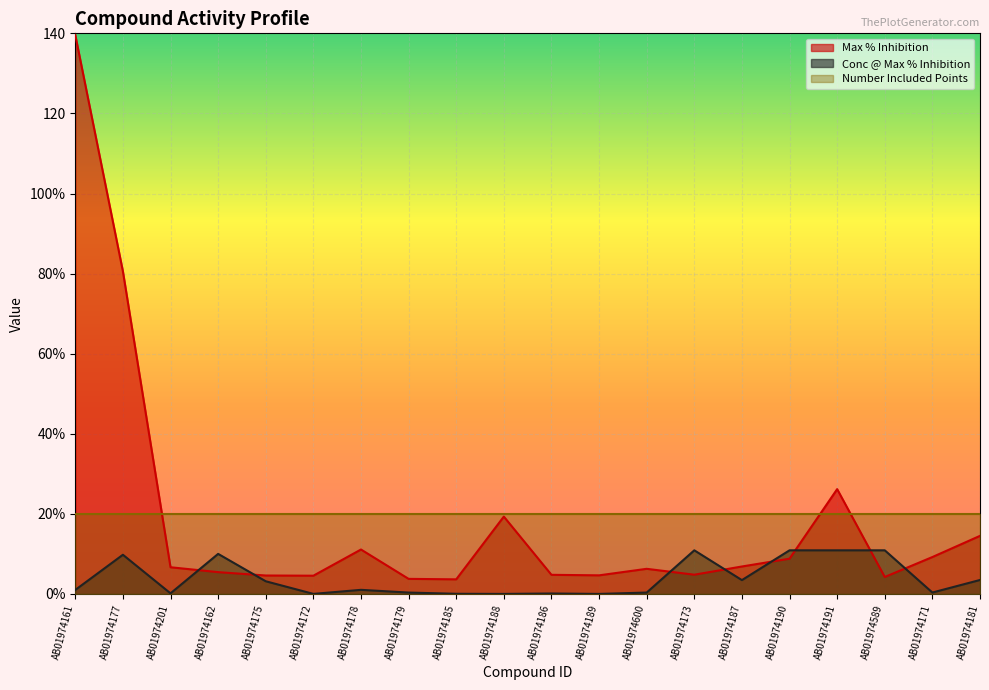

Reading right to left, what are all the values shown in this chart?

Max % Inhibition: 14.5	9.2	4.2	26.2	8.8	6.8	4.8	6.3	4.6	4.8	19.3	3.6	3.8	11.1	4.5	4.6	5.4	6.7	80.6	139.6
Conc @ Max % Inhibition: 3.5	0.3	10.9	10.9	10.9	3.5	10.9	0.3	0.0	0.1	0.0	0.0	0.3	1.0	0.0	3.2	10.0	0.1	9.8	1.0